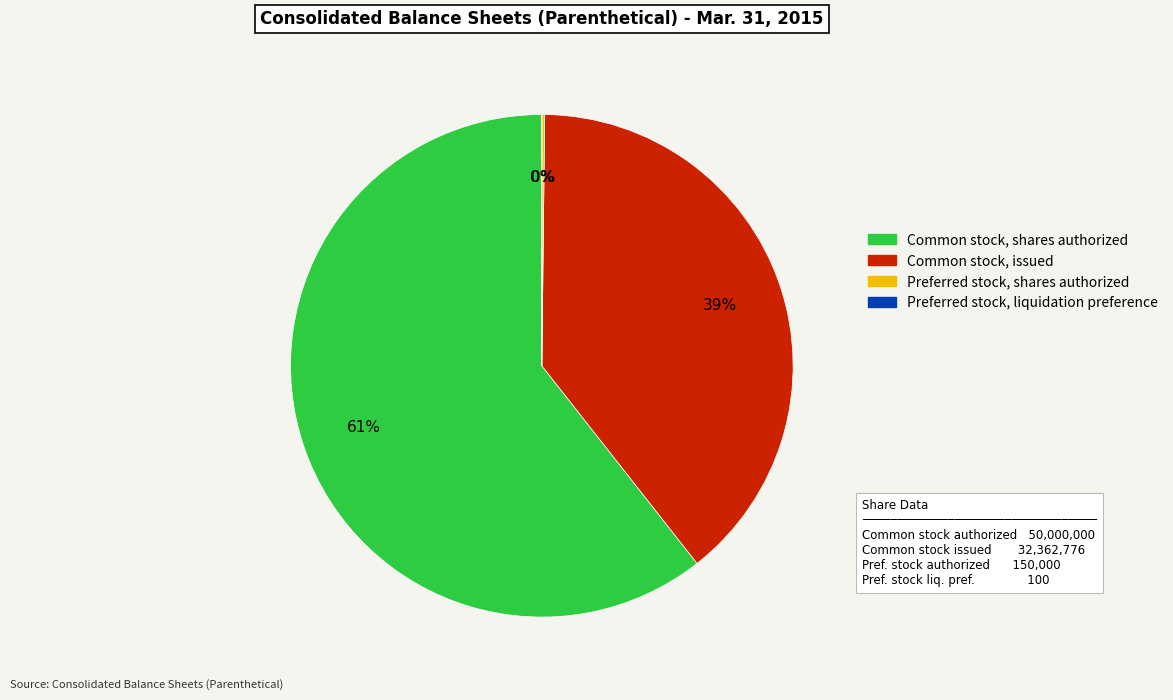

To the nearest percent, what portion does Common stock, shares authorized represent?

61%